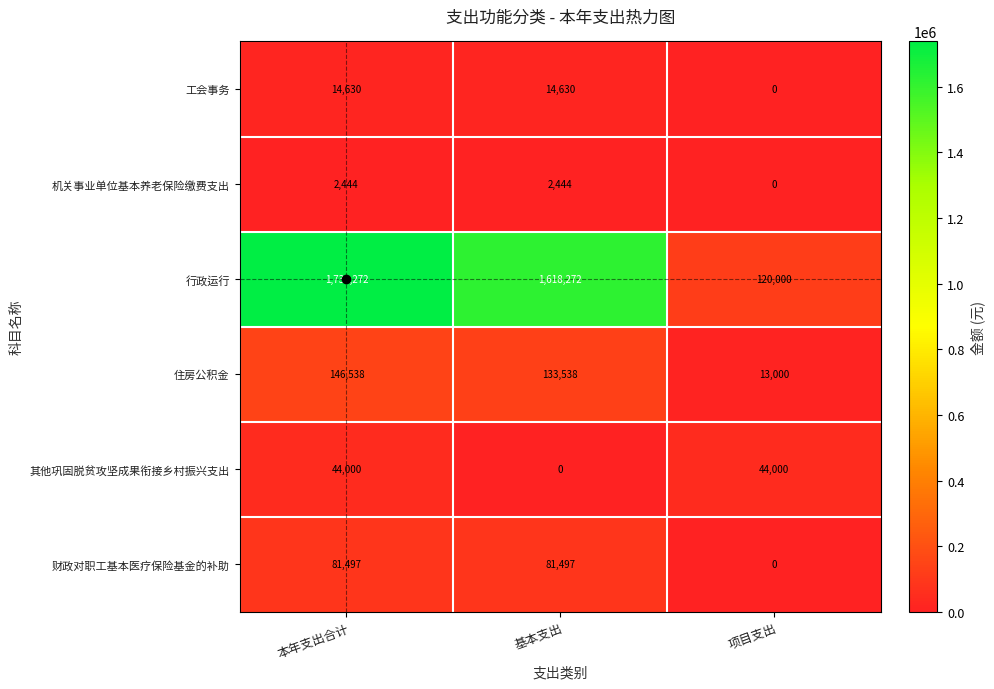

Which series changed the most between 本年支出合计 and 项目支出?

行政运行